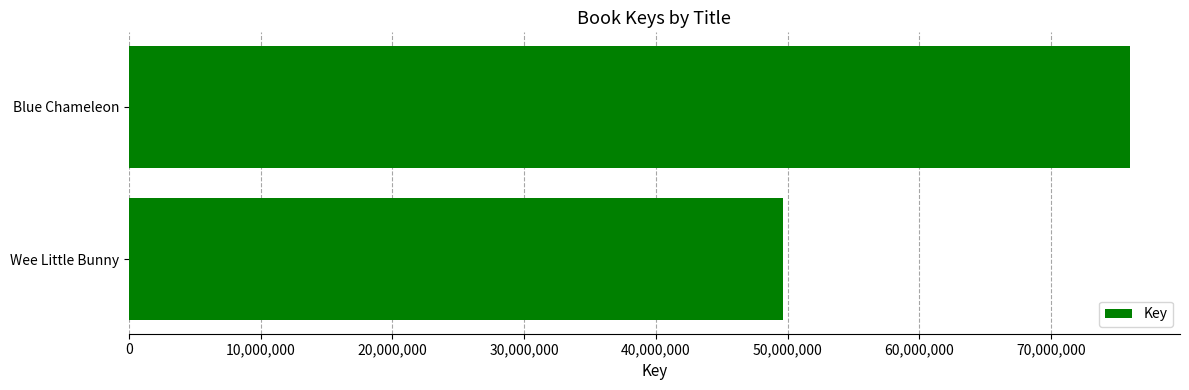

What is the change in value from Wee Little Bunny to Blue Chameleon?

+26319984